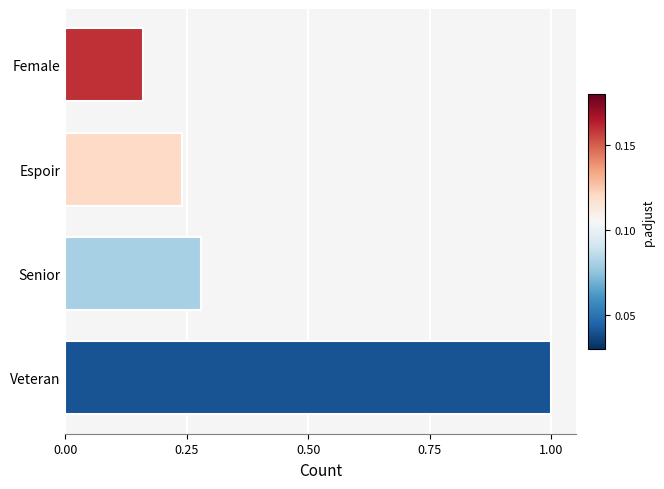

List the labels in order of value, smallest first.

Female, Espoir, Senior, Veteran